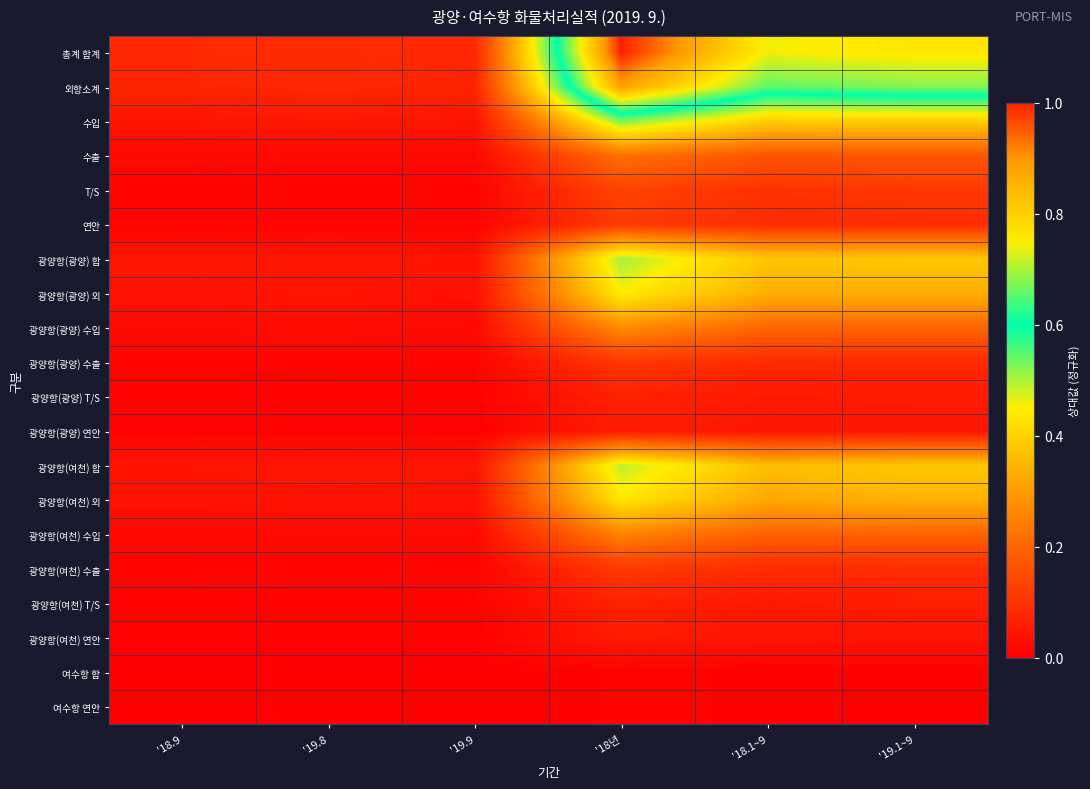

Which series has the largest total across all categories?

총계 합계